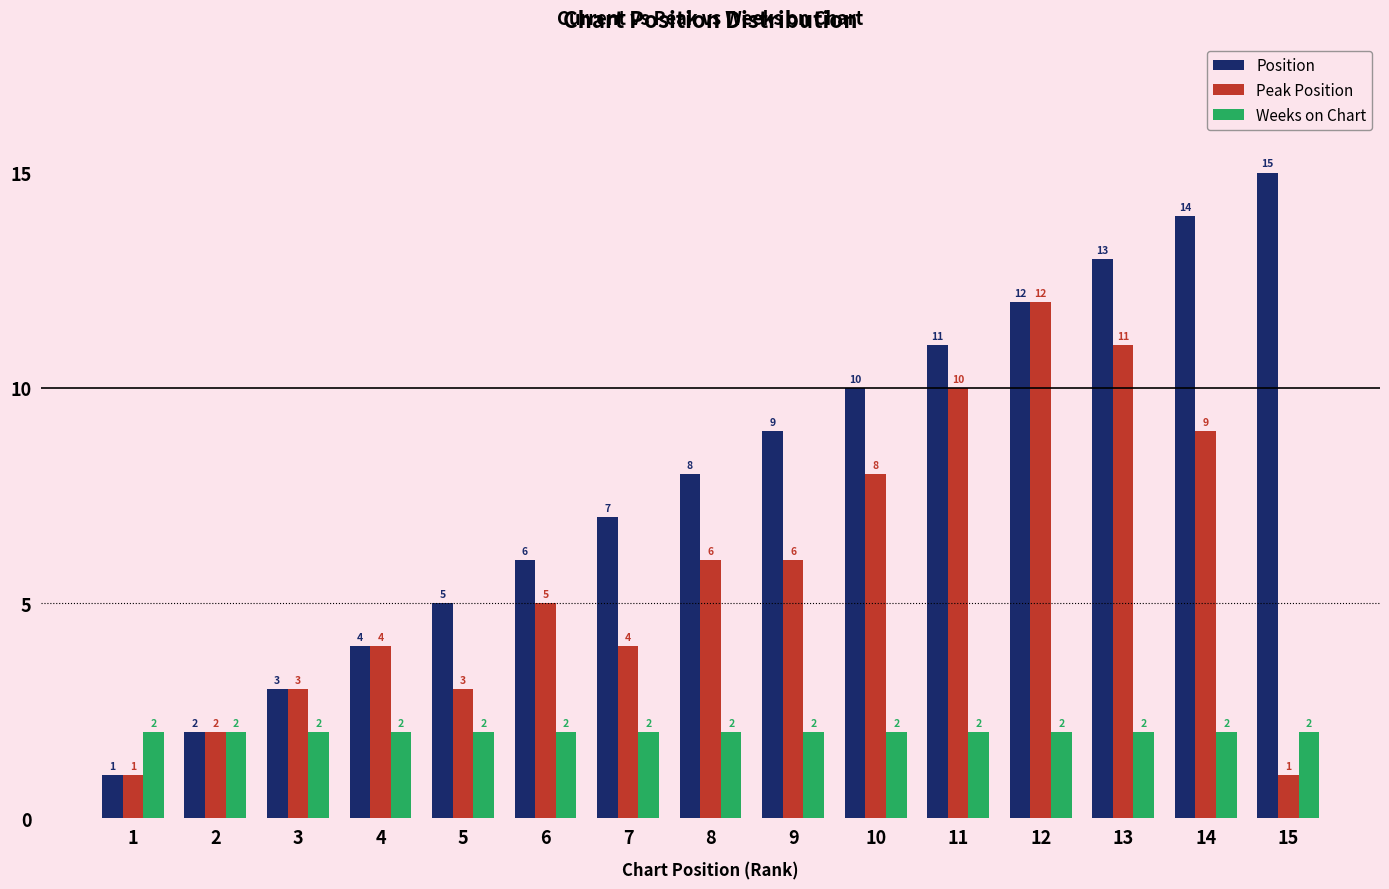

Is the value of Peak Position at 10 greater than the value of Position at 13?

No